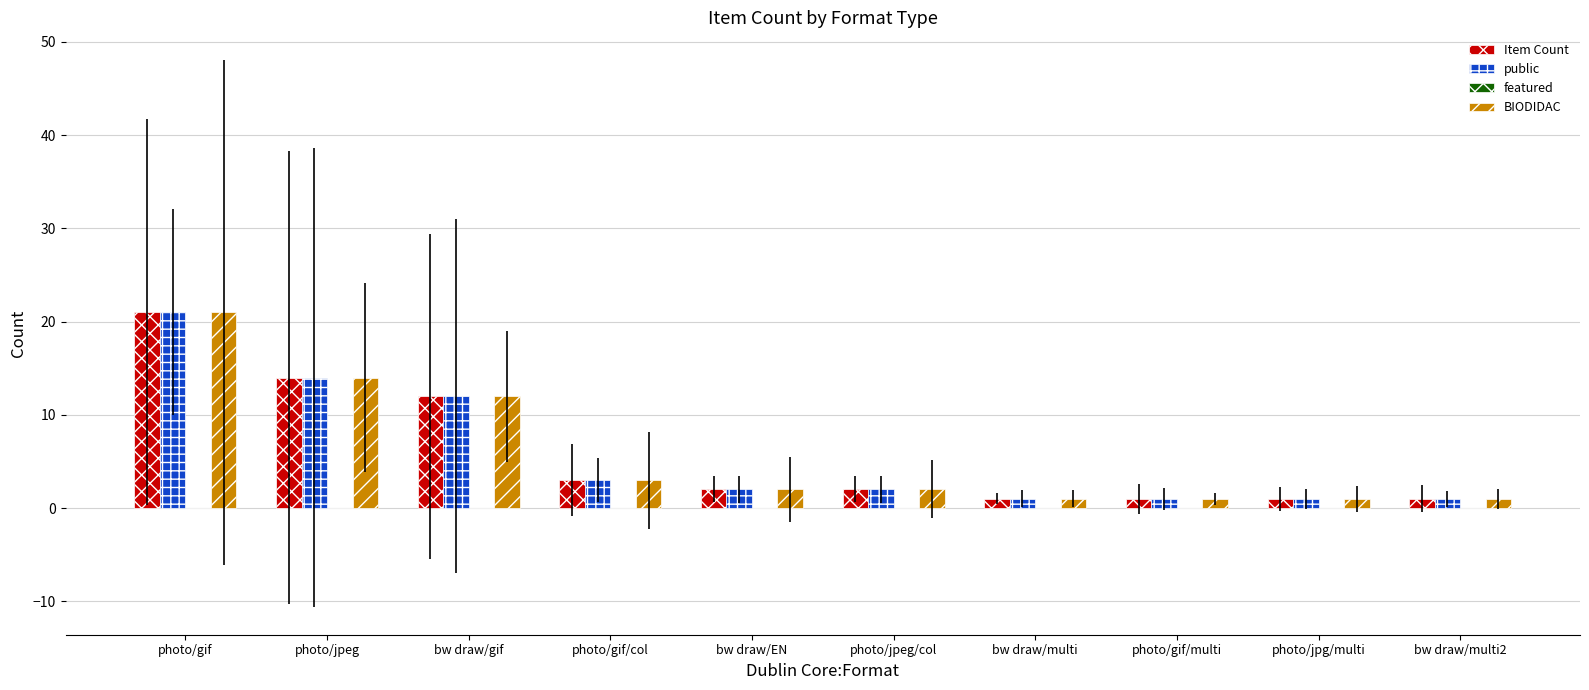

What is the maximum value shown in the chart?

21